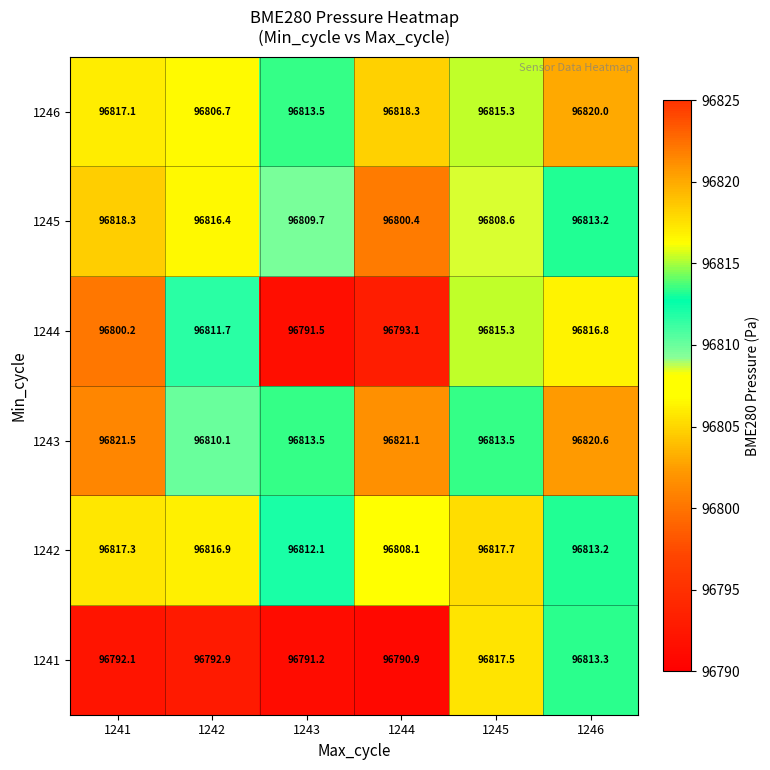

True or false: 1243 has a value of 96820.6 at 1246.

True